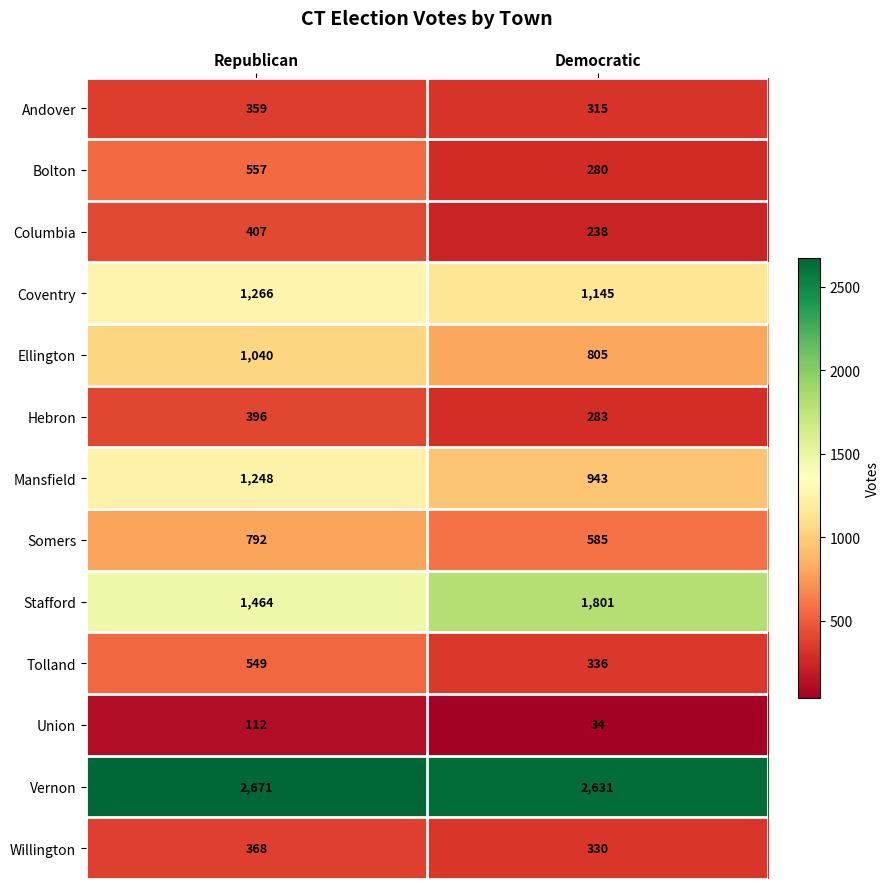

Between Republican and Democratic, which series saw the biggest shift?

Stafford